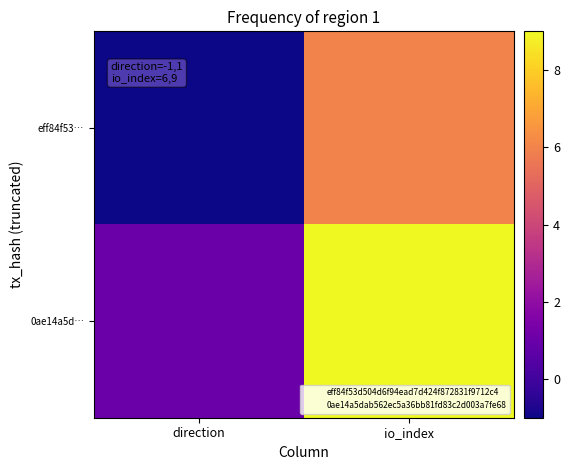

Rank the series at io_index from highest to lowest value.

0ae14a5d…, eff84f53…